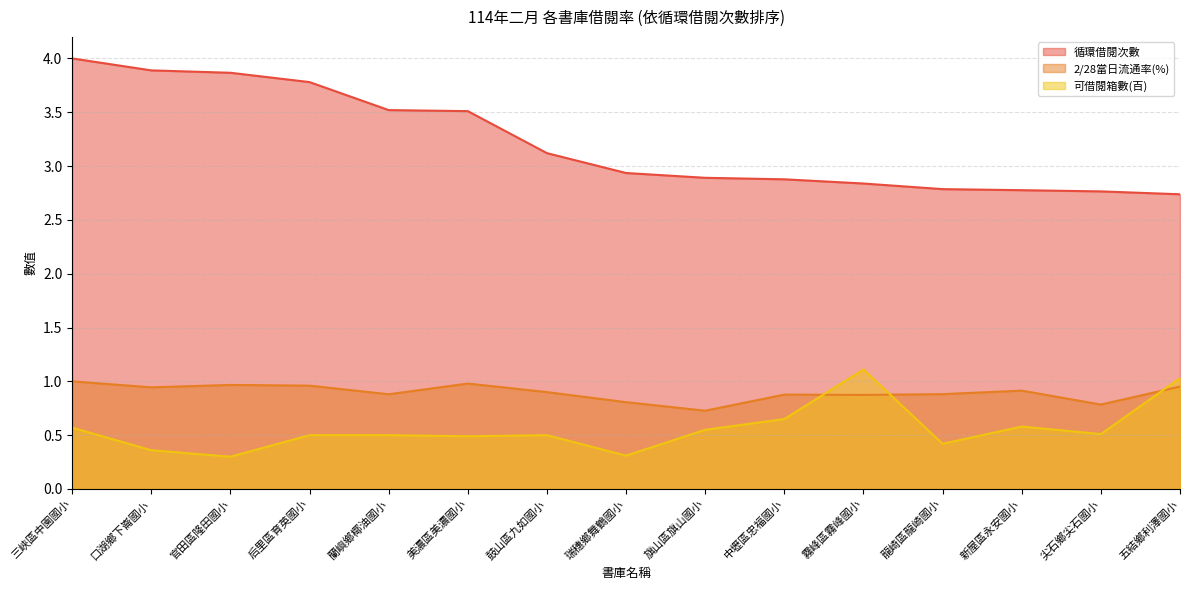

True or false: 2/28當日流通率(%) and 循環借閱次數 intersect in this chart.

False